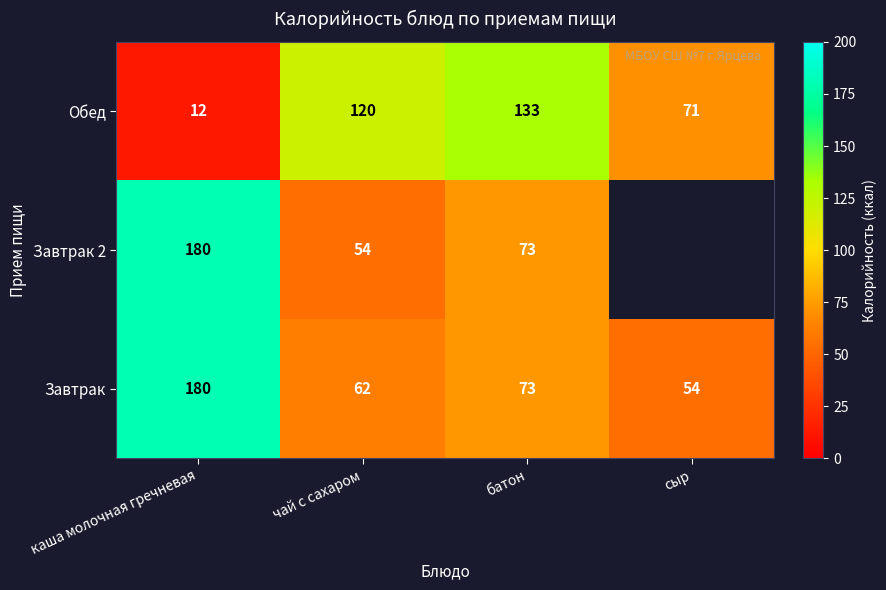

The value of Обед at сыр is 26. True or false?

False